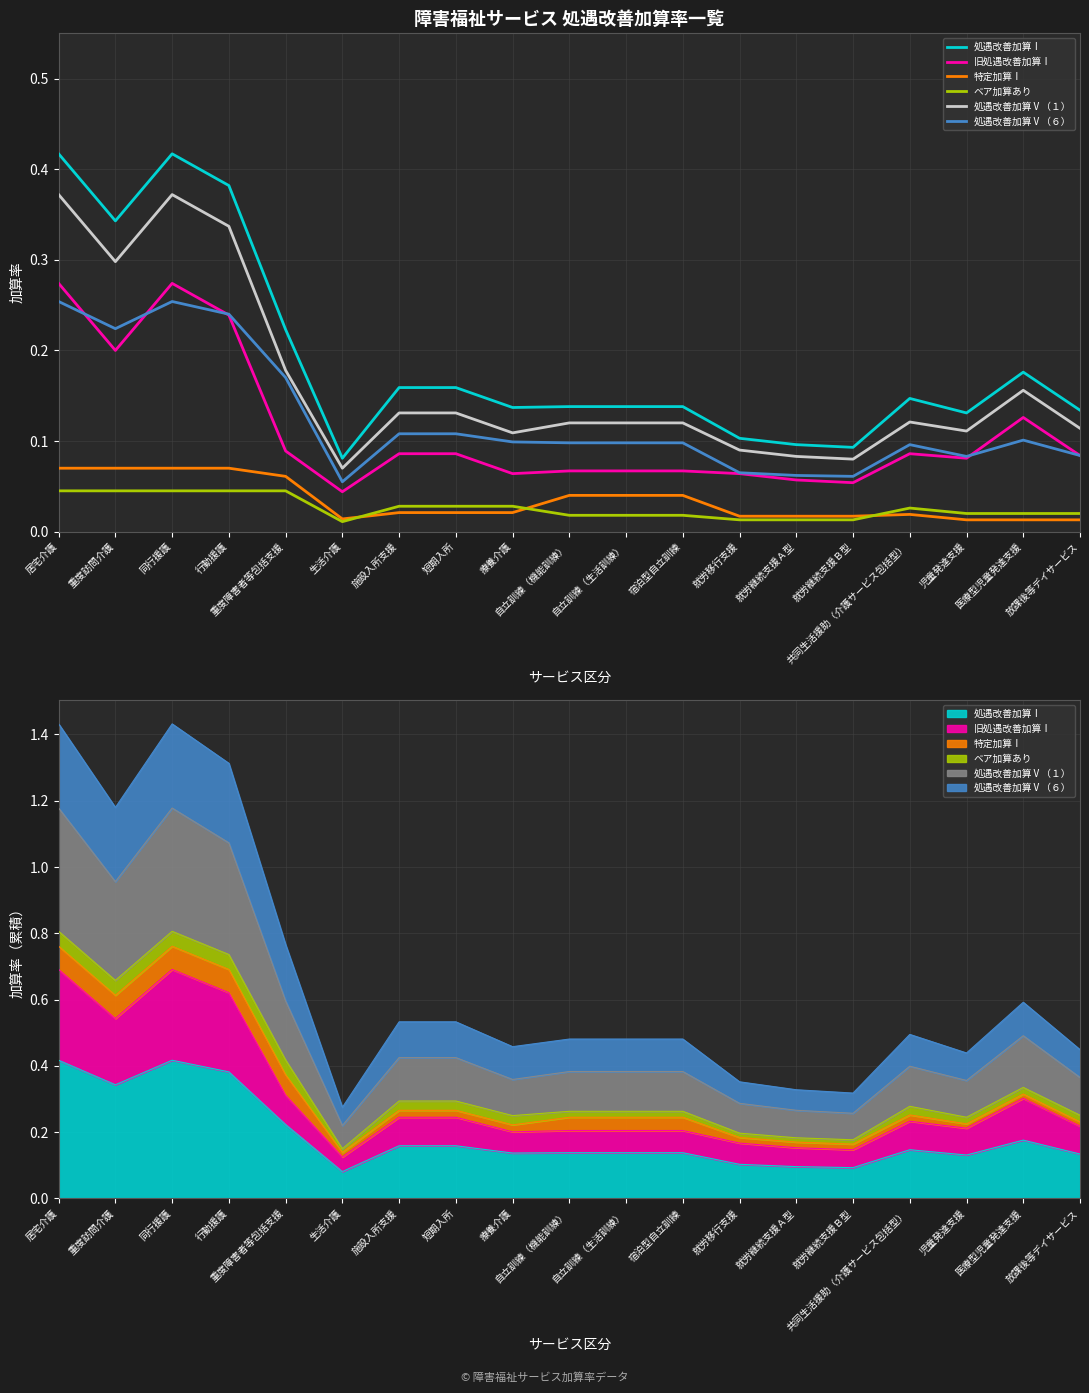

How many lines are shown in the chart?

6